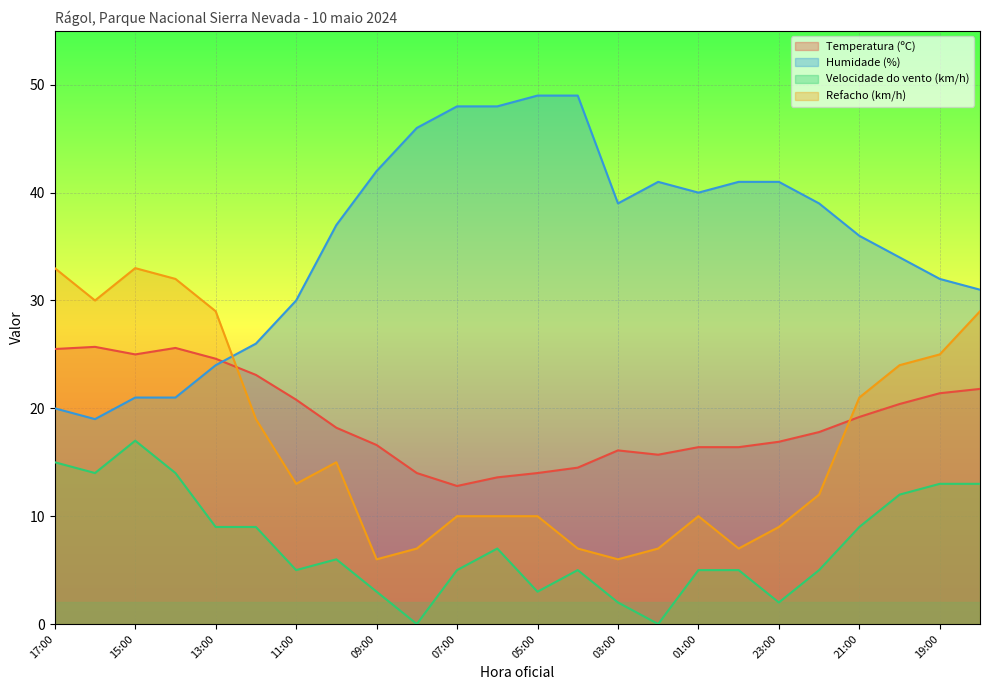

Reading left to right, extract all data points from this chart.

Temperatura (ºC): 25.5	25.7	25.0	25.6	24.6	23.1	20.8	18.2	16.6	14.0	12.8	13.6	14.0	14.5	16.1	15.7	16.4	16.4	16.9	17.8	19.2	20.4	21.4	21.8
Humidade (%): 20.0	19.0	21.0	21.0	24.0	26.0	30.0	37.0	42.0	46.0	48.0	48.0	49.0	49.0	39.0	41.0	40.0	41.0	41.0	39.0	36.0	34.0	32.0	31.0
Velocidade do vento (km/h): 15.0	14.0	17.0	14.0	9.0	9.0	5.0	6.0	3.0	0.0	5.0	7.0	3.0	5.0	2.0	0.0	5.0	5.0	2.0	5.0	9.0	12.0	13.0	13.0
Refacho (km/h): 33.0	30.0	33.0	32.0	29.0	19.0	13.0	15.0	6.0	7.0	10.0	10.0	10.0	7.0	6.0	7.0	10.0	7.0	9.0	12.0	21.0	24.0	25.0	29.0